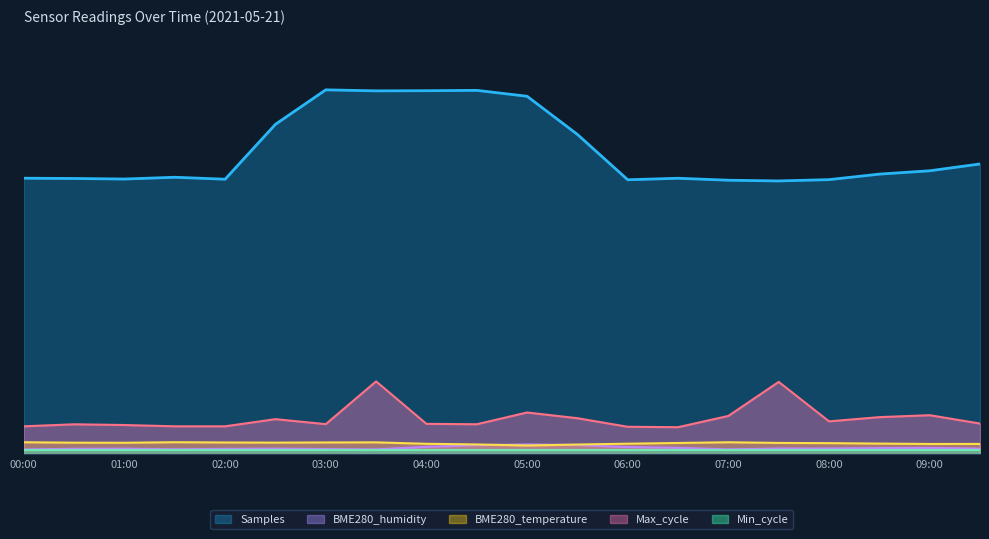

Between 01:00 and 05:30, which series saw the biggest shift?

Samples